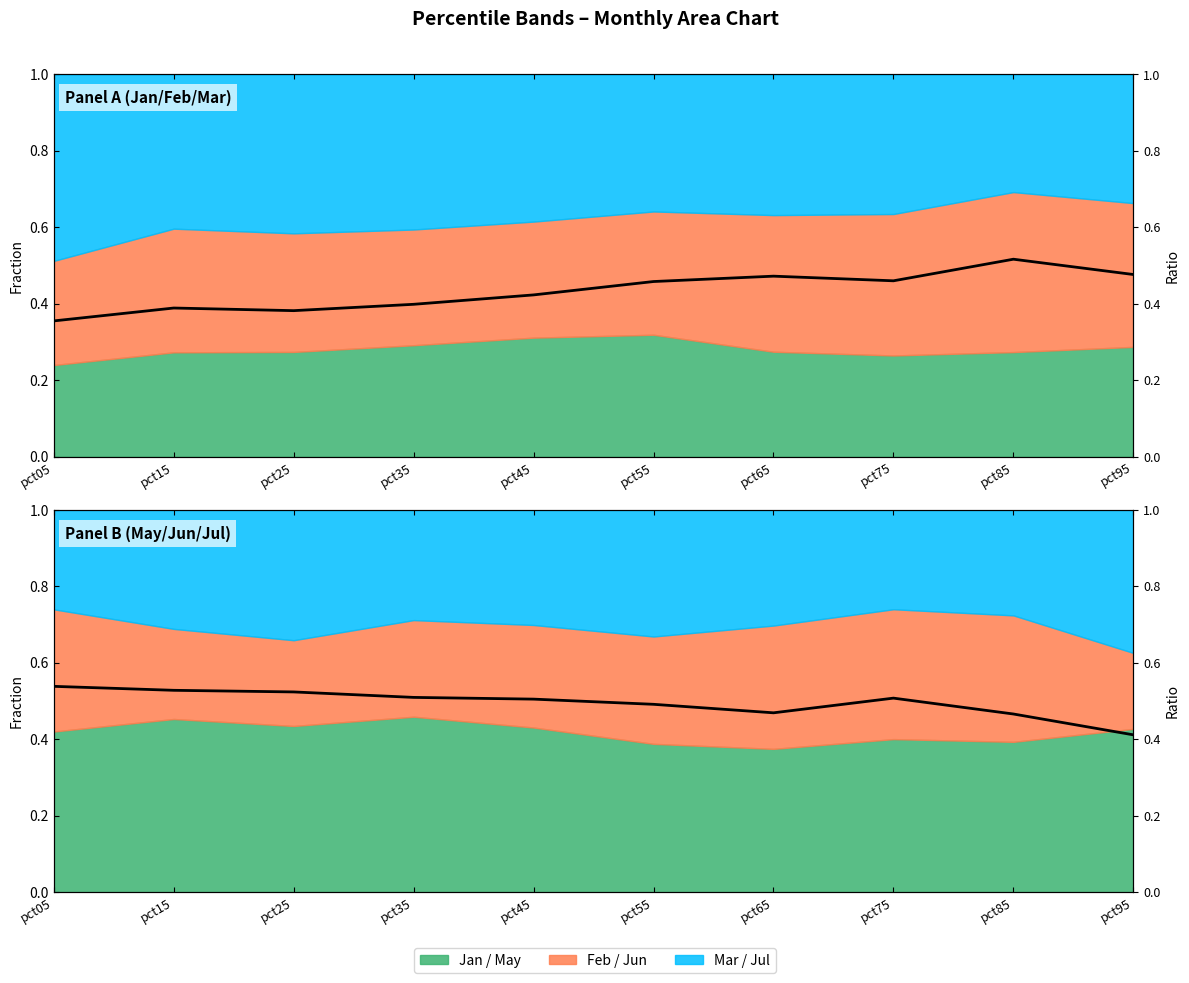

Is it true that the value at pct15 is 0.3?

False